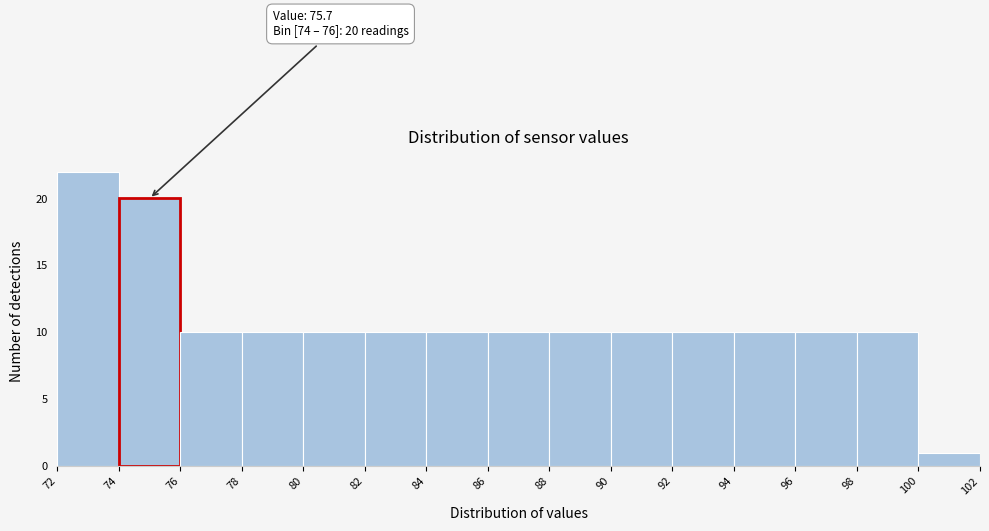

Which range on the x-axis has the tallest bar?

72 to 74